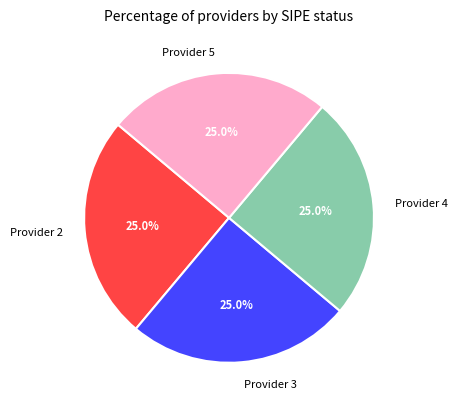

Approximately how many times larger is the value at Provider 4 compared to Provider 3?

1.0